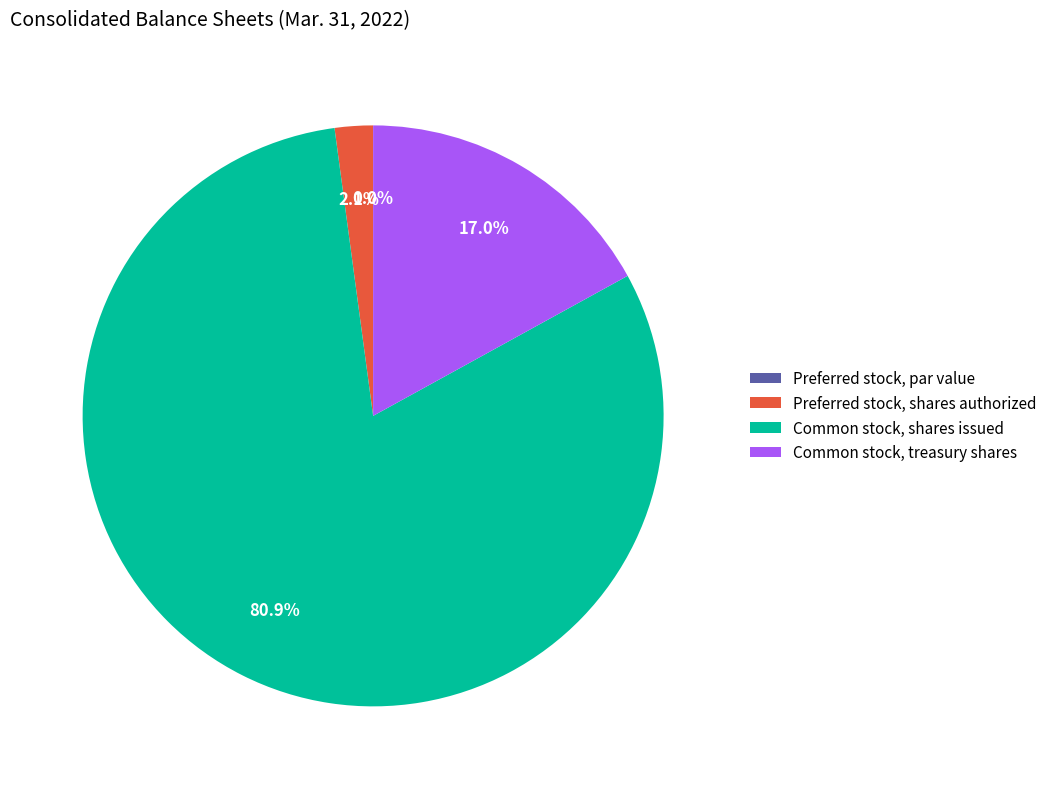

Which has a higher value, Common stock, treasury shares or Common stock, shares issued?

Common stock, shares issued